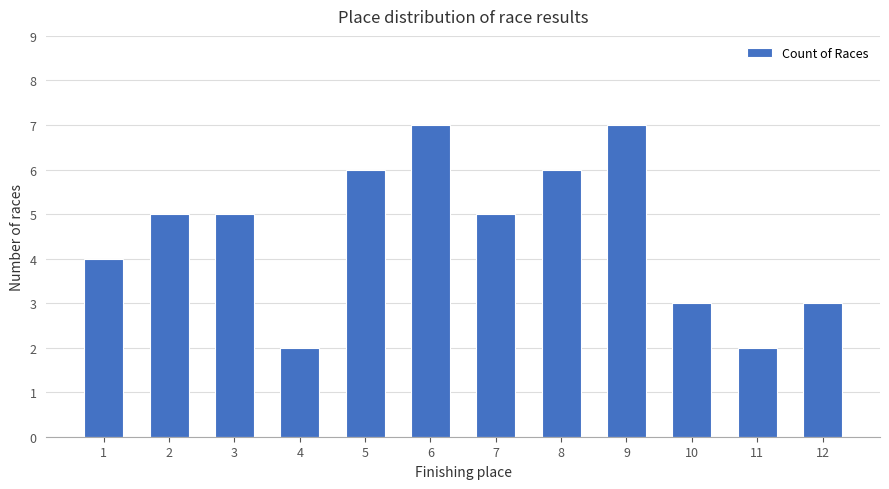

Reading left to right, extract all data points from this chart.

4	5	5	2	6	7	5	6	7	3	2	3